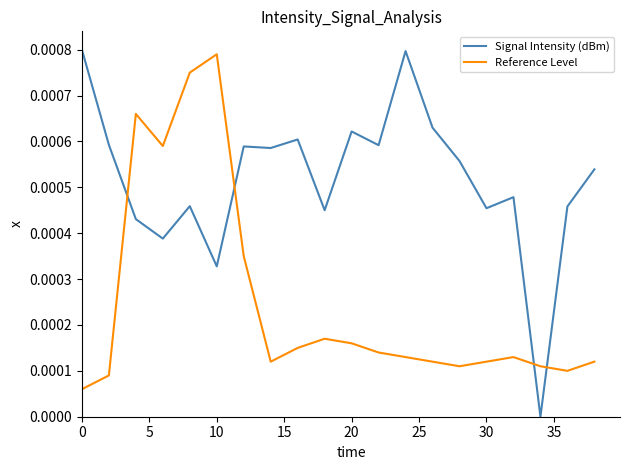

How many Signal Intensity (dBm) values are between 0 and 1?

20